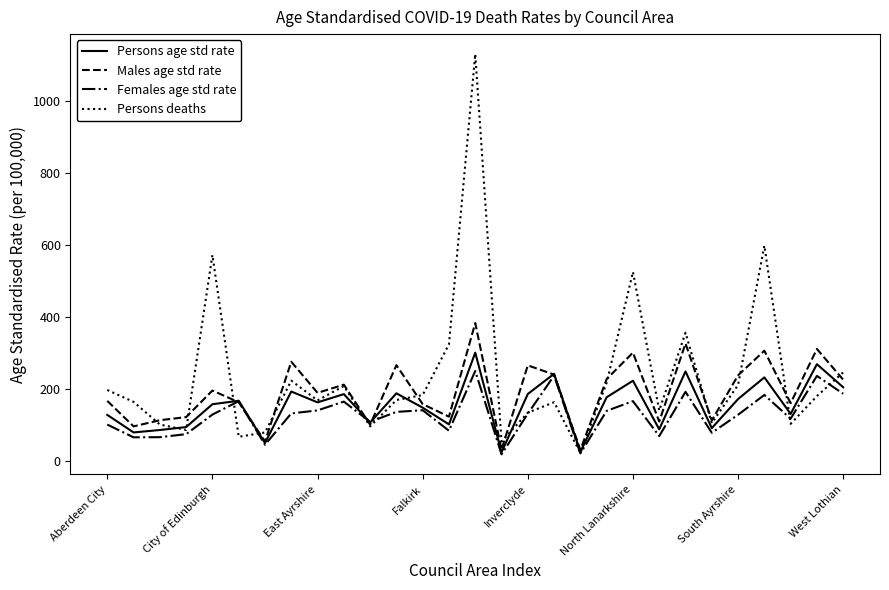

What is the sum of all Persons deaths values?

6821.0